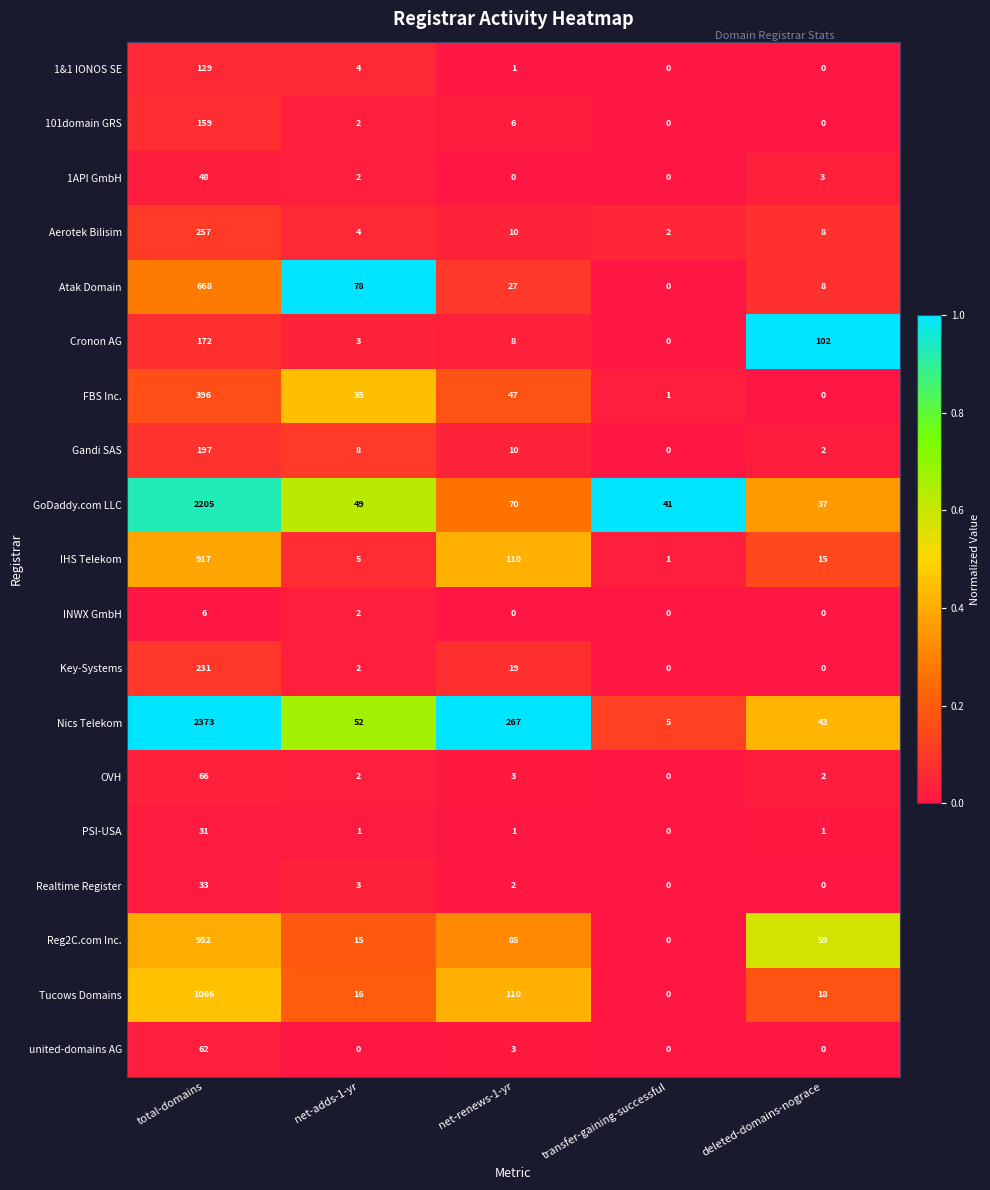

What is the sum of the Reg2C.com Inc. values at transfer-gaining-successful and deleted-domains-nograce?

59